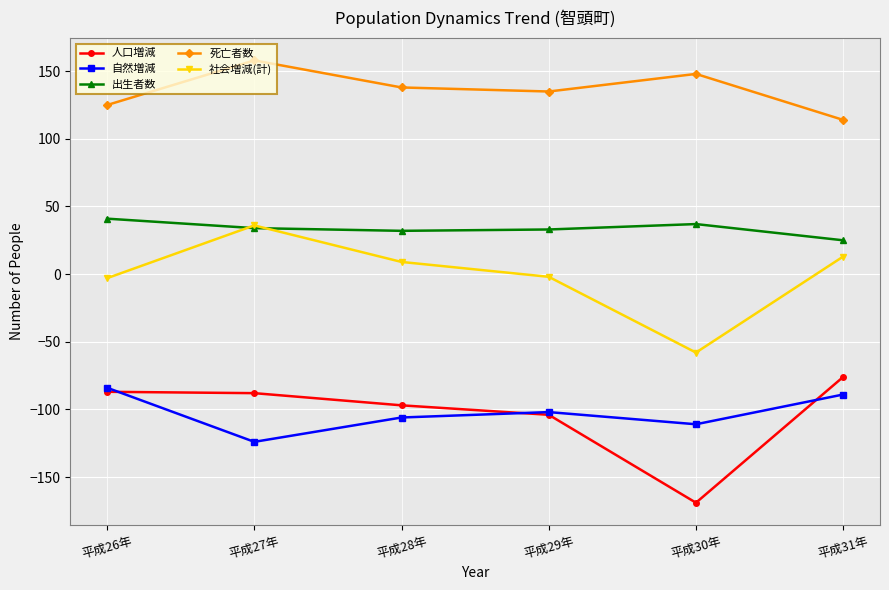

What is the total value across all series at 平成31年?

-13